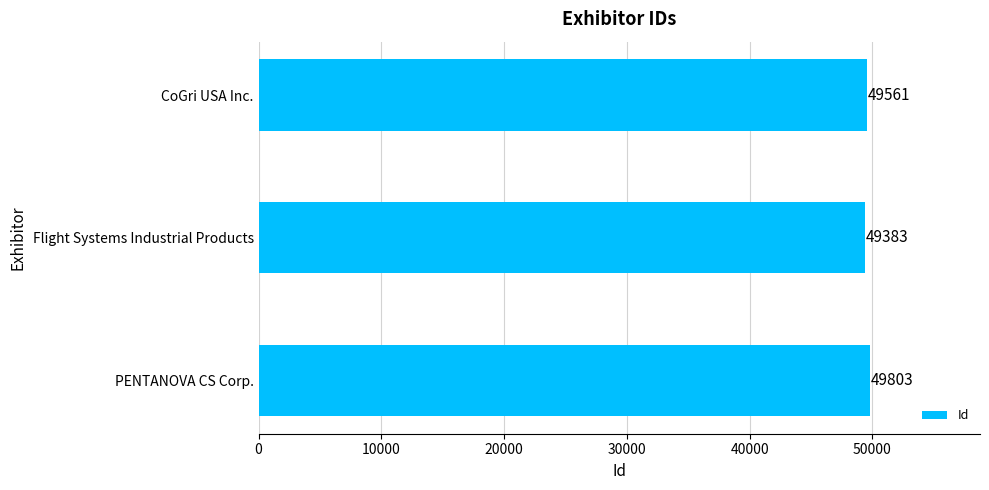

What is the average value?

49582